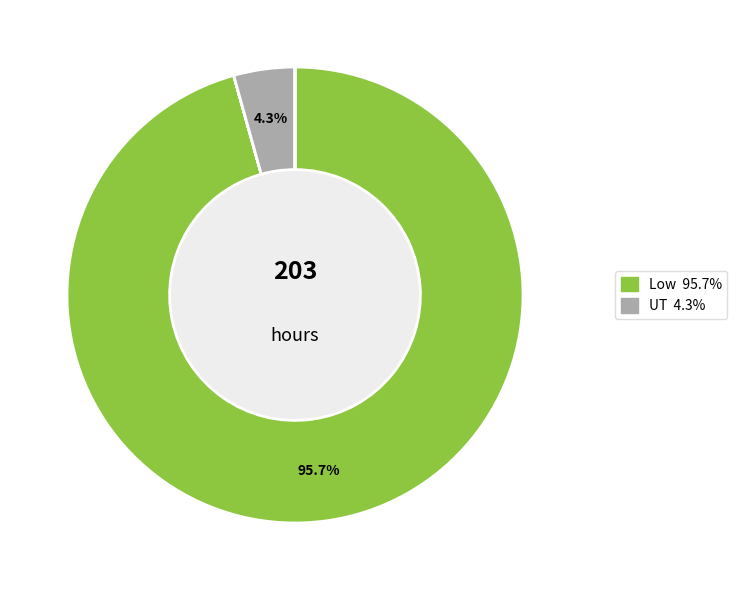

Is there any slice that represents more than half of the pie?

Yes